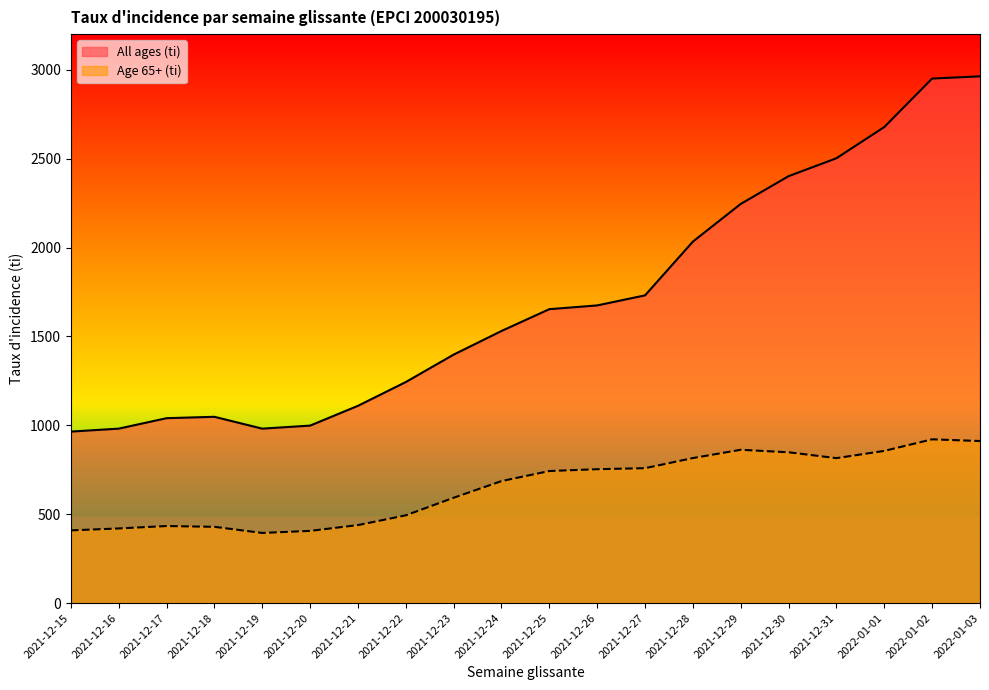

Reading right to left, extract all data points from this chart.

All ages (ti): 2022-01-03=2962.8	2022-01-02=2950.4	2022-01-01=2677.7	2021-12-31=2502.2	2021-12-30=2401.3	2021-12-29=2245.3	2021-12-28=2033.3	2021-12-27=1730.9	2021-12-26=1674.3	2021-12-25=1653.2	2021-12-24=1530.5	2021-12-23=1397.6	2021-12-22=1243.3	2021-12-21=1109.5	2021-12-20=998.2	2021-12-19=981.2	2021-12-18=1047.8	2021-12-17=1040.0	2021-12-16=981.2	2021-12-15=964.6
Age 65+ (ti): 2022-01-03=911.5	2022-01-02=921.1	2022-01-01=856.0	2021-12-31=815.3	2021-12-30=848.2	2021-12-29=862.3	2021-12-28=815.7	2021-12-27=758.8	2021-12-26=753.0	2021-12-25=742.8	2021-12-24=686.2	2021-12-23=592.5	2021-12-22=493.6	2021-12-21=438.6	2021-12-20=406.1	2021-12-19=394.5	2021-12-18=428.9	2021-12-17=433.4	2021-12-16=419.8	2021-12-15=409.0